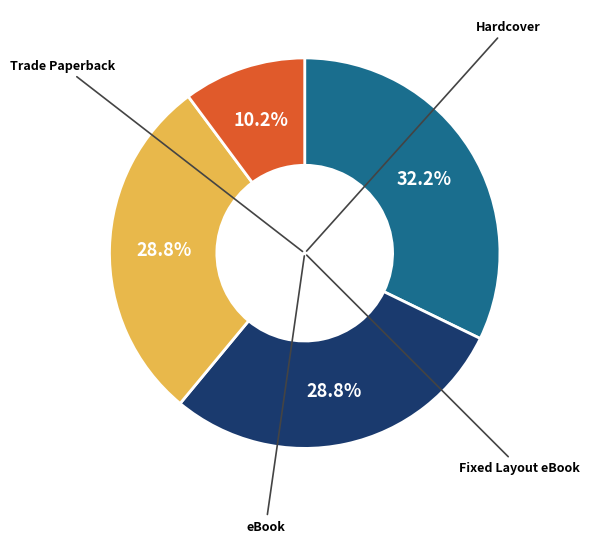

Is there any slice that represents more than half of the pie?

No